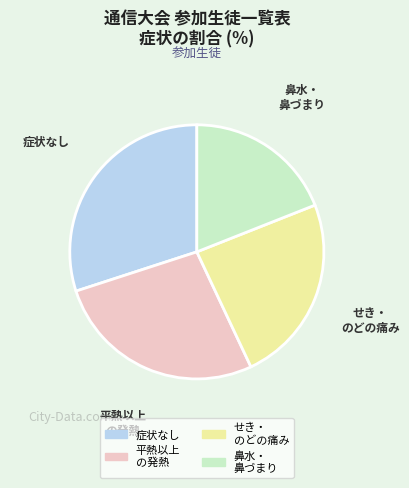

Is there any slice that represents more than half of the pie?

No